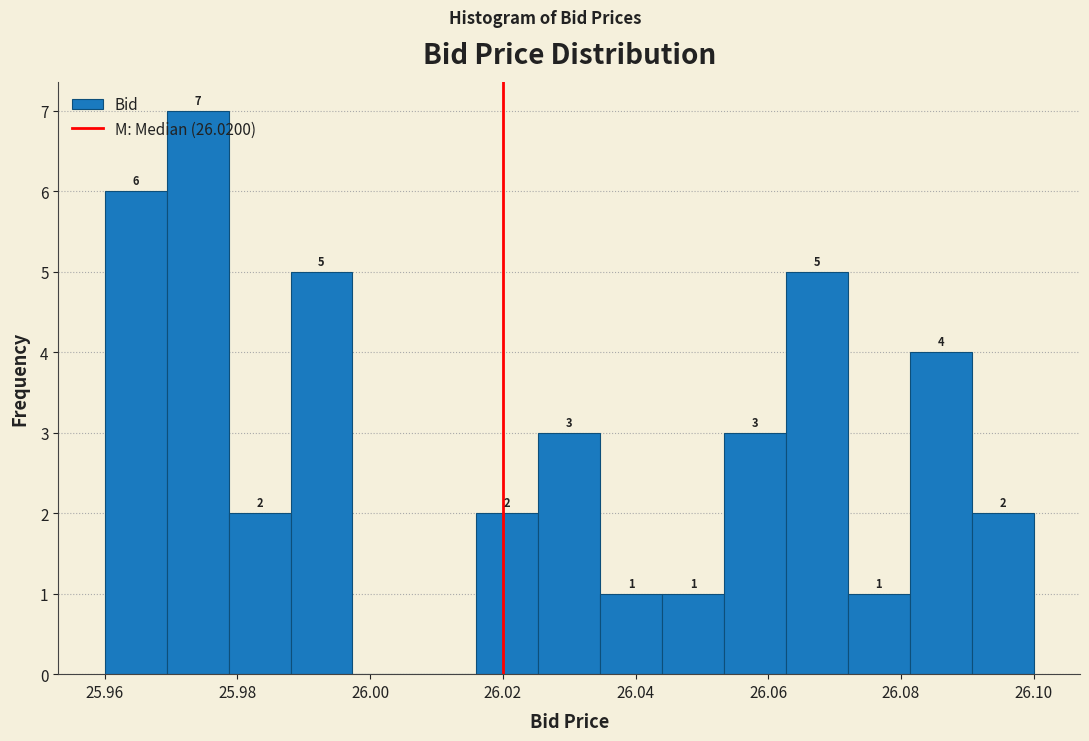

Over which range of the x-axis is the bar tallest?

25.970 to 25.978